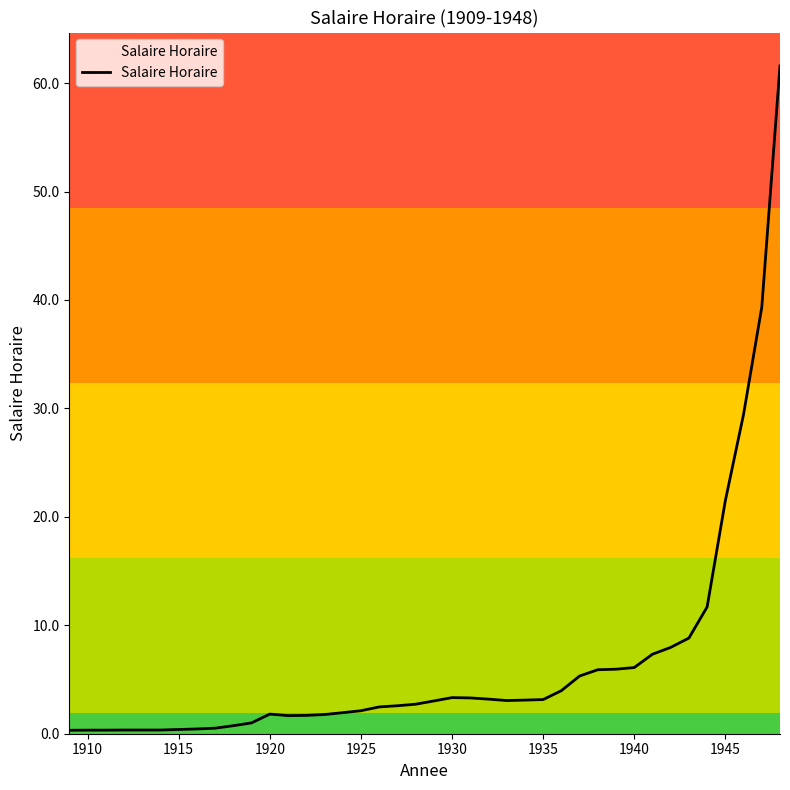

What is the average value?

6.5